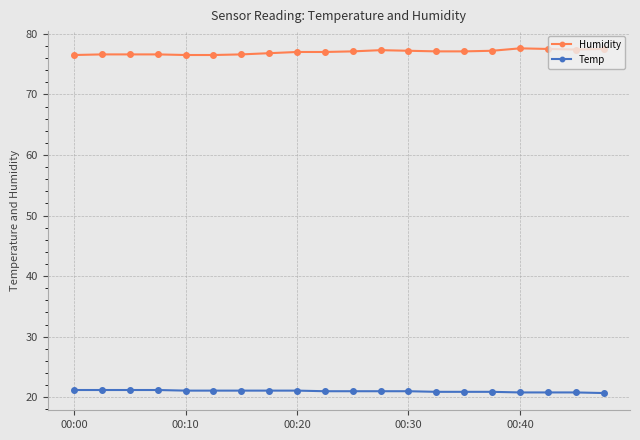

Rank the series by their average value, from highest to lowest.

Humidity, Temp